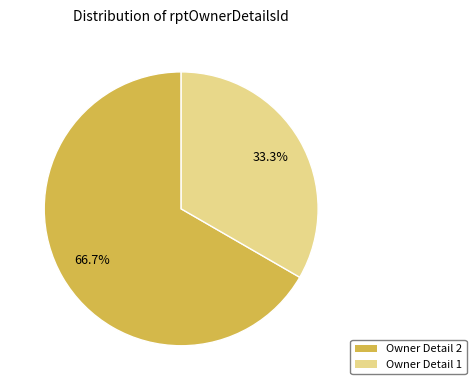

Is there any slice that represents more than half of the pie?

Yes